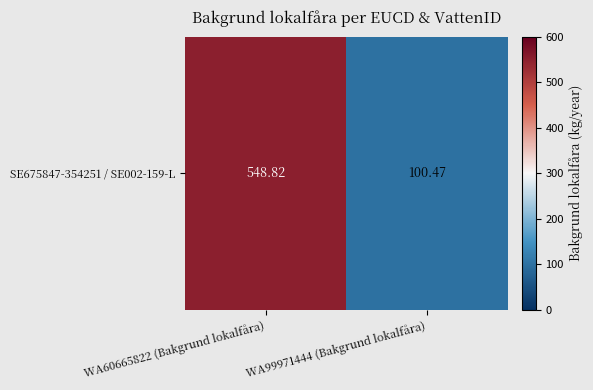

What is the smallest value displayed?

100.5